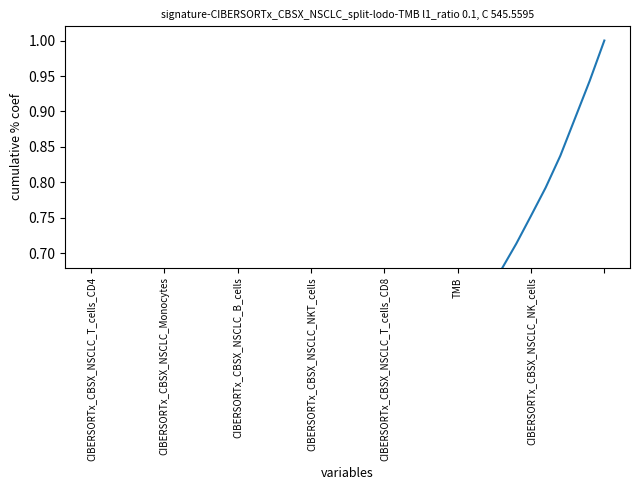

What is the label of the 18th point from the left?

17